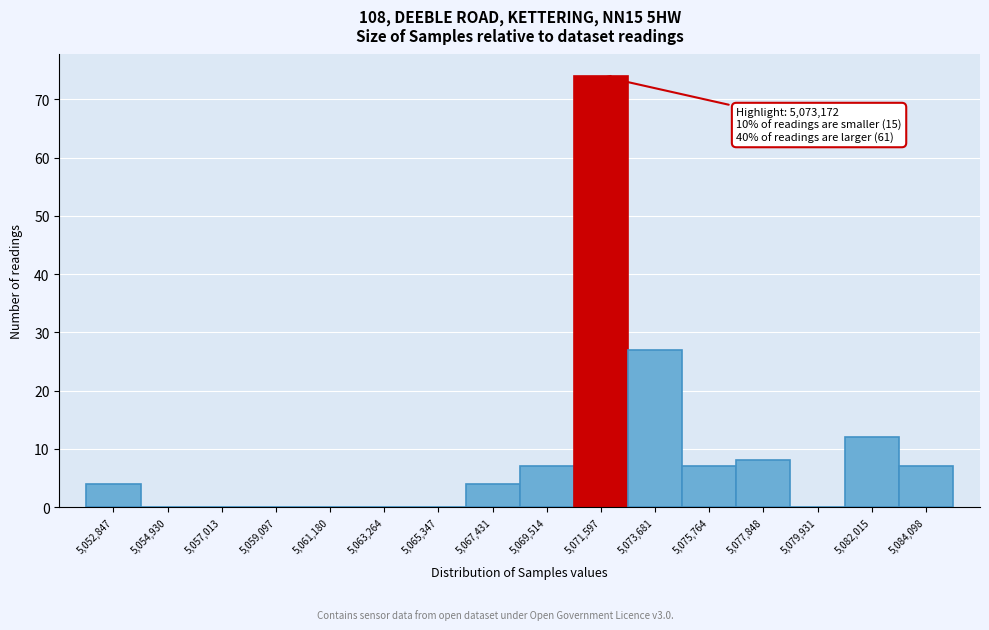

Reading right to left, what are all the values shown in this chart?

5,084,098=7	5,082,015=12	5,079,931=0	5,077,848=8	5,075,764=7	5,073,681=27	5,071,597=74	5,069,514=7	5,067,431=4	5,065,347=0	5,063,264=0	5,061,180=0	5,059,097=0	5,057,013=0	5,054,930=0	5,052,847=4